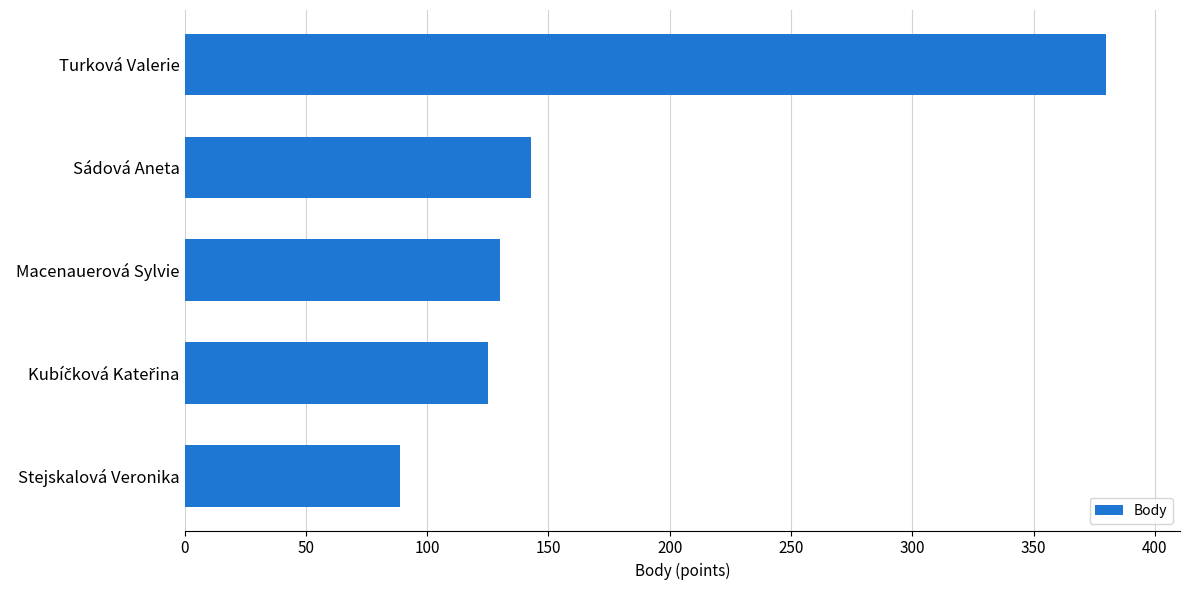

What is the minimum value shown in the chart?

89